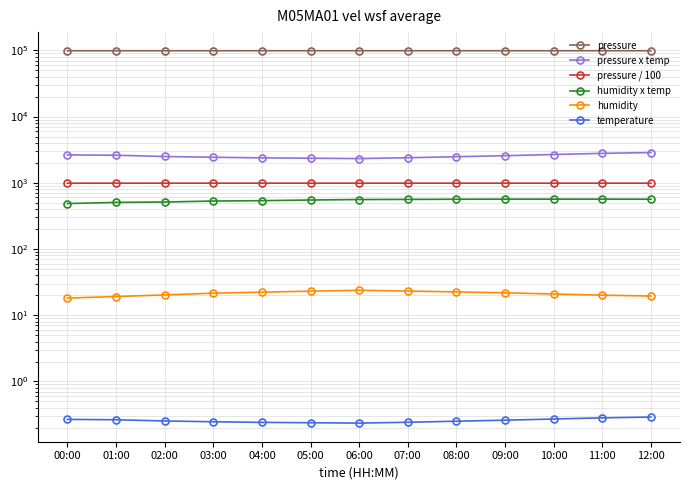

Reading left to right, what are all the values shown in this chart?

pressure: 98668.4	98693.3	98716.5	98737.6	98753.2	98762.1	98770.4	98765.3	98750.8	98735.6	98720.4	98705.2	98690.1
pressure x temp: 2639.4	2606.5	2497.5	2430.9	2380.0	2350.5	2321.1	2390.1	2478.6	2567.1	2675.3	2783.5	2862.0
pressure / 100: 986.7	986.9	987.2	987.4	987.5	987.6	987.7	987.7	987.5	987.4	987.2	987.1	986.9
humidity x temp: 486.0	506.0	513.1	530.3	537.4	549.8	559.3	561.4	564.8	566.8	566.4	566.8	565.5
humidity: 18.2	19.2	20.3	21.5	22.3	23.1	23.8	23.2	22.5	21.8	20.9	20.1	19.5
temperature: 0.3	0.3	0.3	0.2	0.2	0.2	0.2	0.2	0.3	0.3	0.3	0.3	0.3